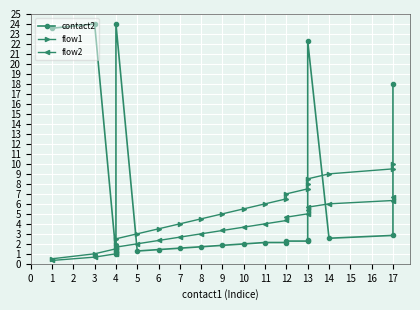

At which label does flow2 first exceed 3?

9